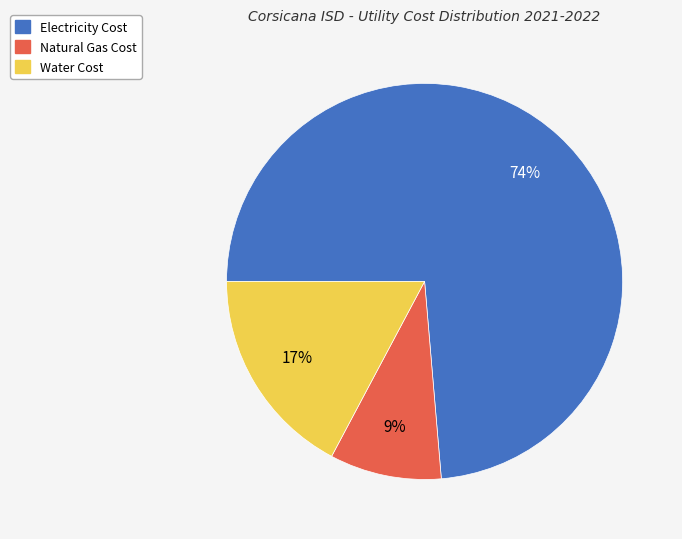

What is the majority slice?

Electricity Cost